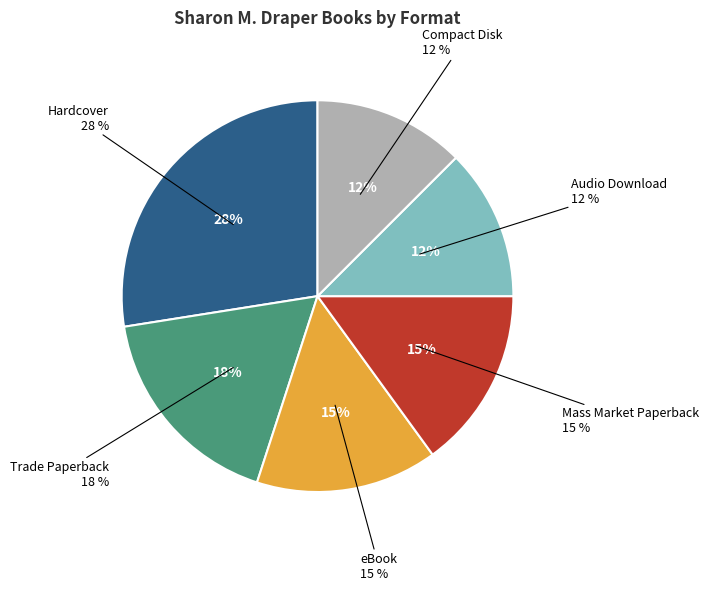

Does Compact Disk represent more than half of the total?

No